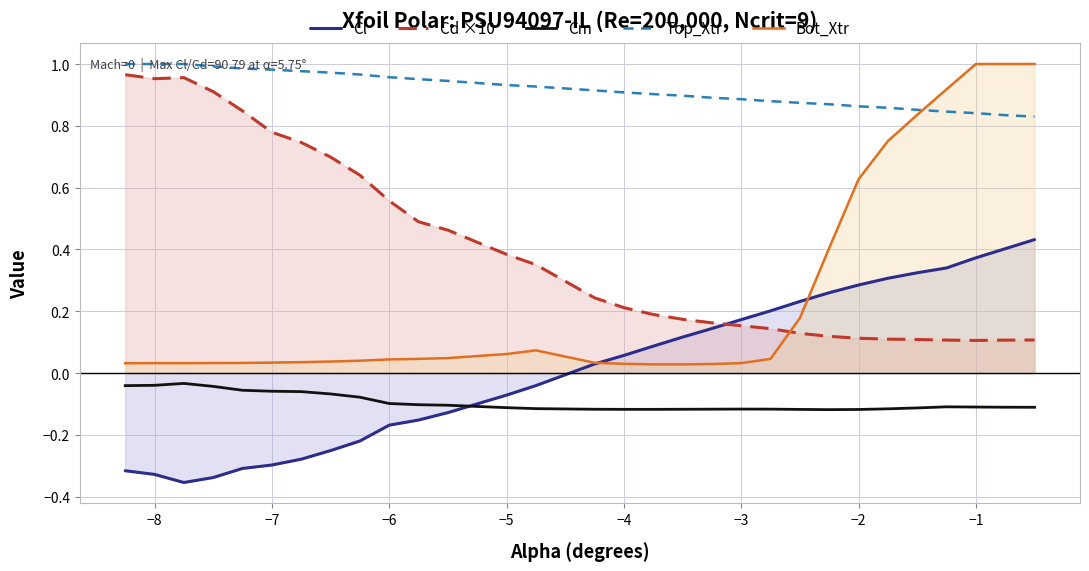

Which series has the largest total across all categories?

Top_Xtr